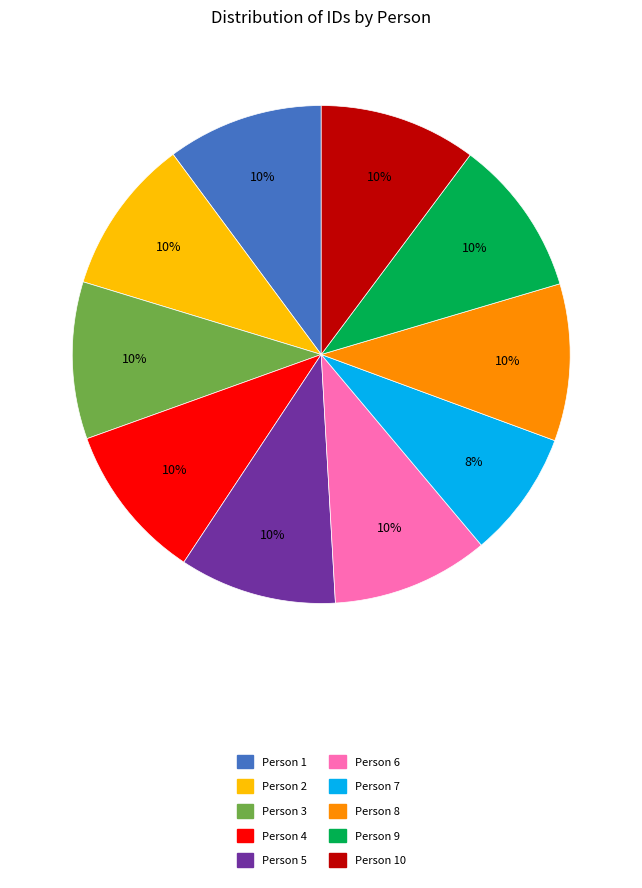

To the nearest percent, what is the average slice percentage?

10%